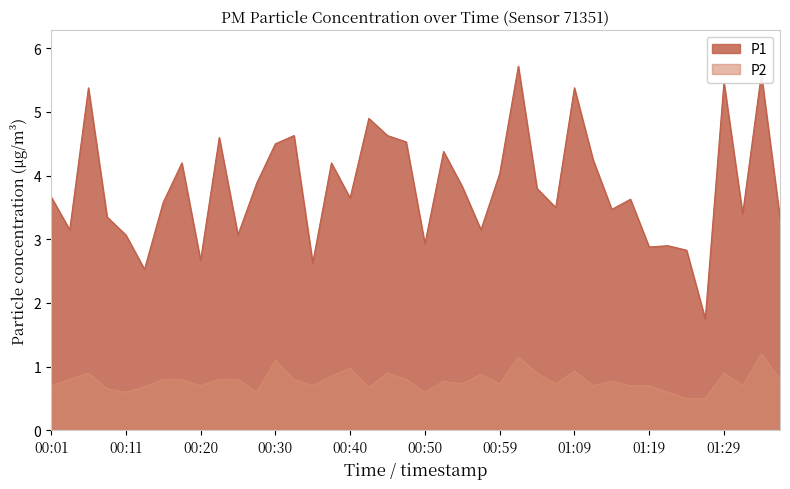

What are all the series names shown in the legend?

P1, P2